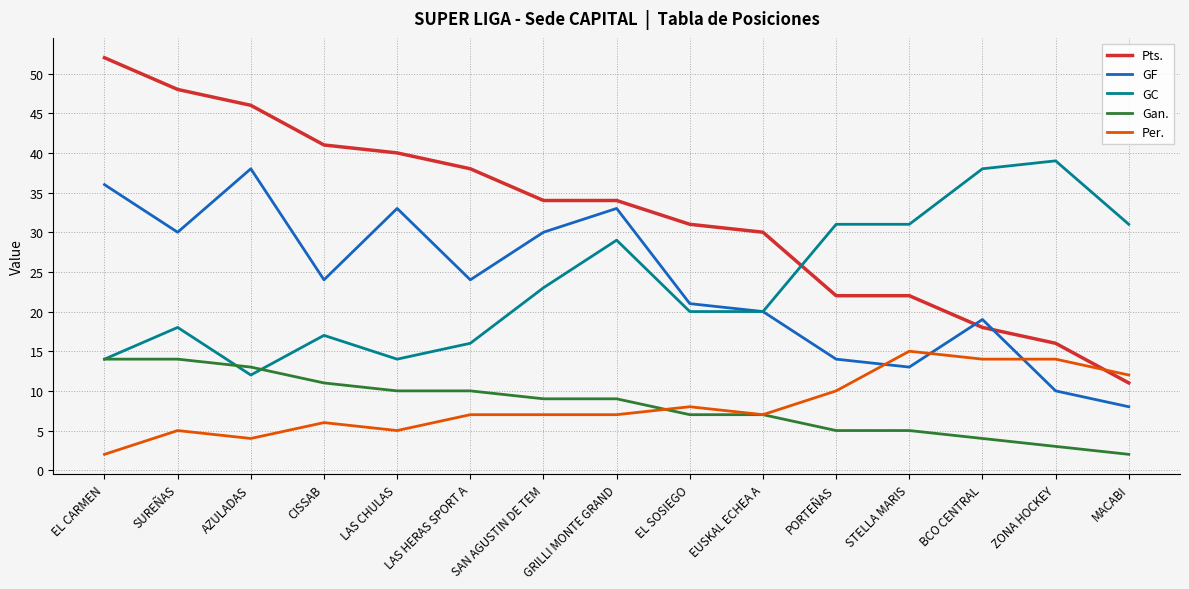

At which category does GC reach its first local peak?

SUREÑAS